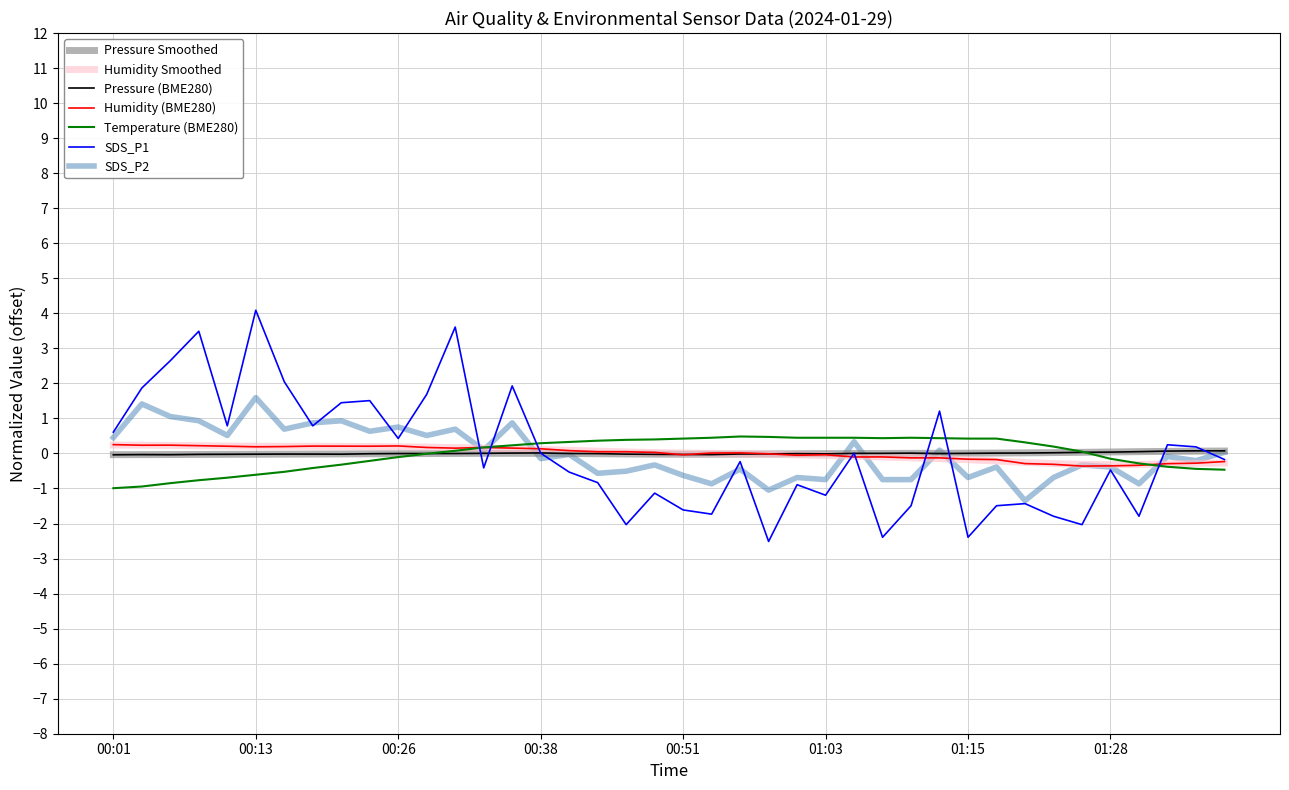

Which series has the widest spread of values?

SDS_P1